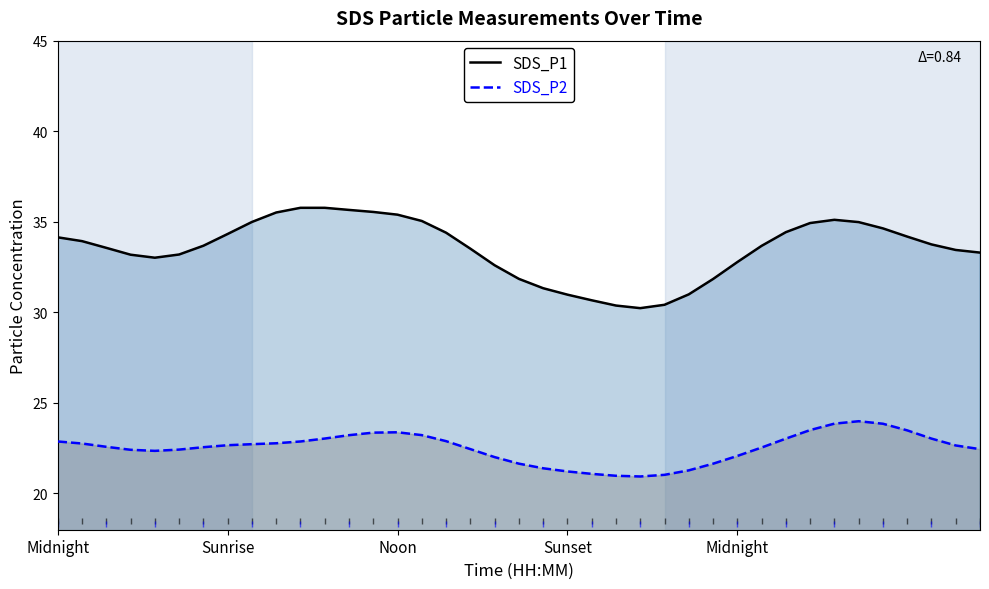

How many distinct data groups are displayed?

2